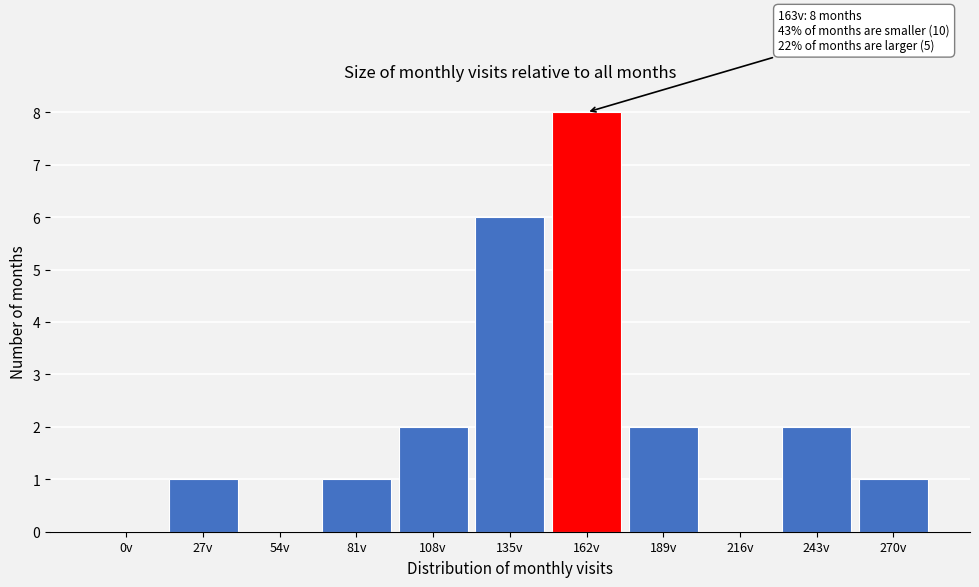

Reading left to right, what are all the values shown in this chart?

0v=0	27v=1	54v=0	81v=1	108v=2	135v=6	162v=8	189v=2	216v=0	243v=2	270v=1